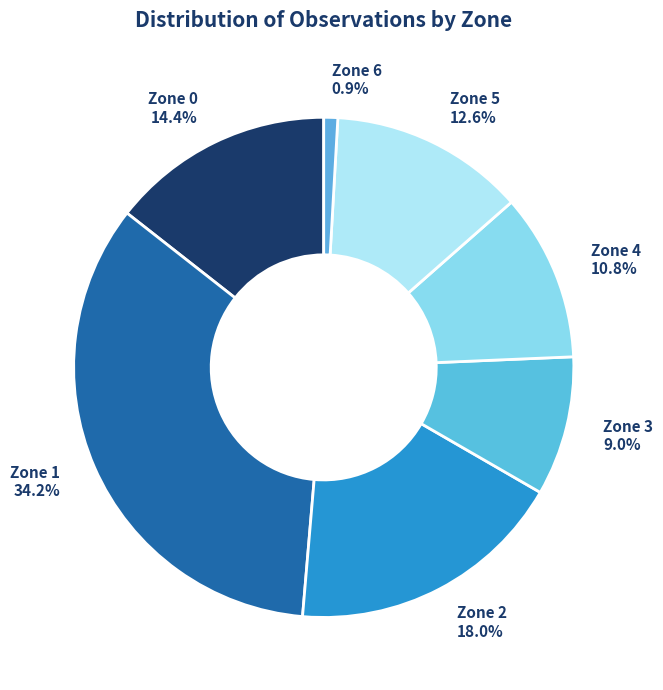

How many segments does this pie chart have?

7